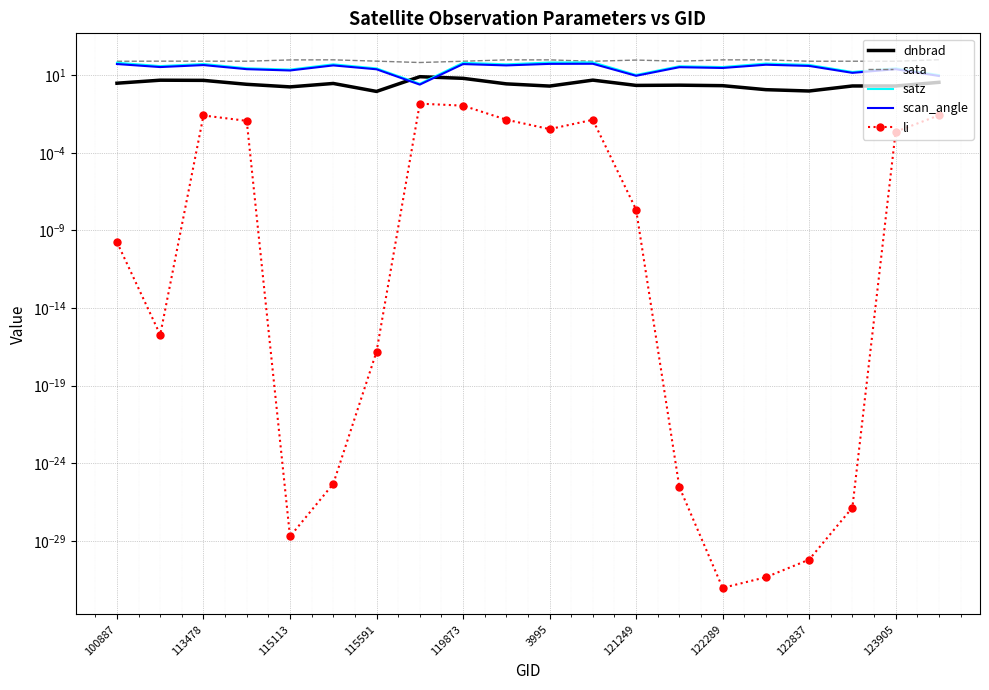

In sata, how many points are lower than both neighbors (excluding endpoints)?

6